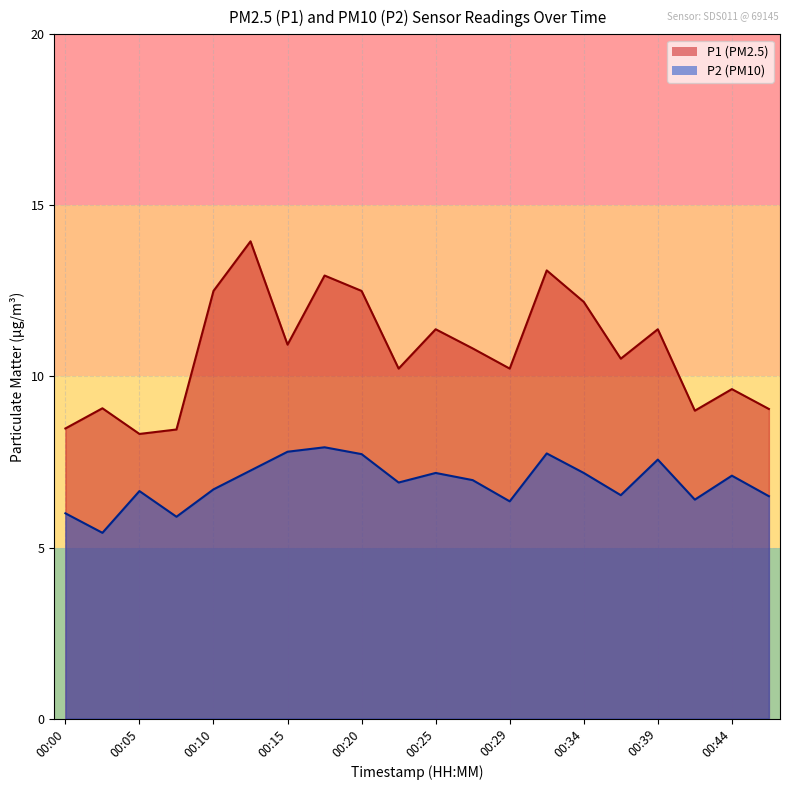

What is the highest value of the P1 series?

13.9